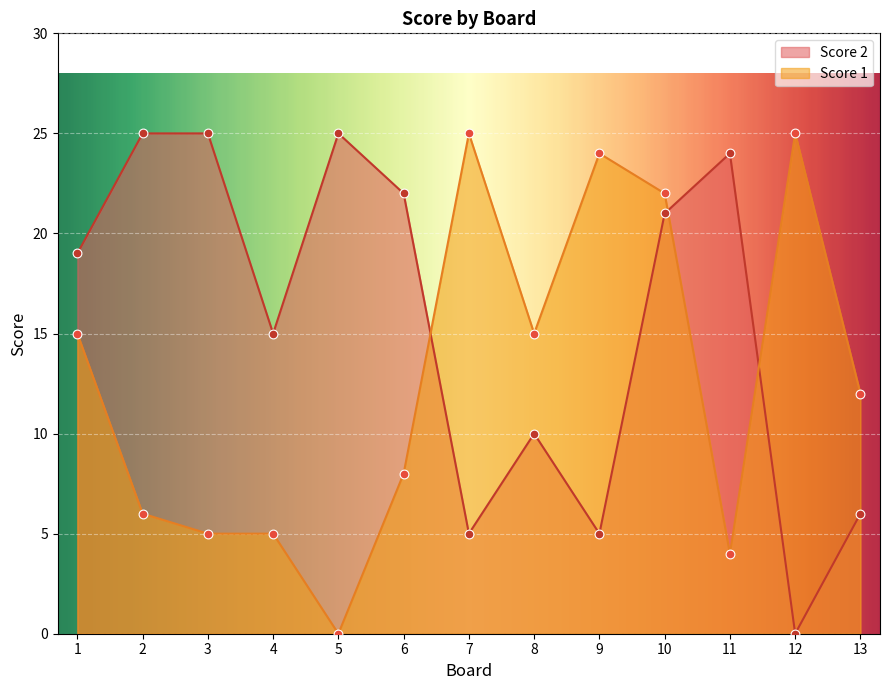

Is the value of Score 1 at 9 greater than the value of Score 2 at 3?

No